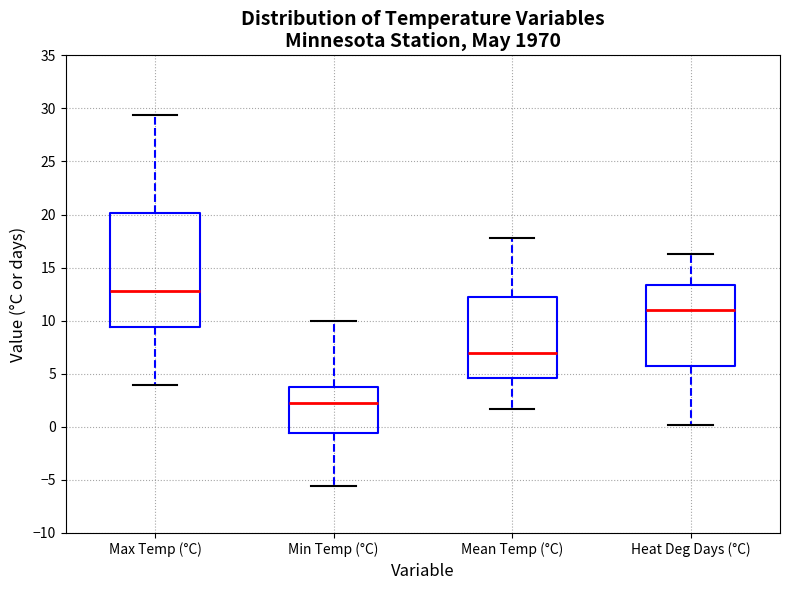

Reading left to right, read every box against the y-axis: the position of its median line, the range the box covers, and the ends of its whiskers. The values are not printed on the chart, so give them approximately, as read against the axis.

Max Temp (°C): median 13.0, box 9.5 to 20.0, whiskers 4.0 to 29.5
Min Temp (°C): median 2.0, box -0.5 to 4.0, whiskers -5.5 to 10.0
Mean Temp (°C): median 7.0, box 4.5 to 12.0, whiskers 1.5 to 18.0
Heat Deg Days (°C): median 11.0, box 6.0 to 13.5, whiskers 0.0 to 16.5